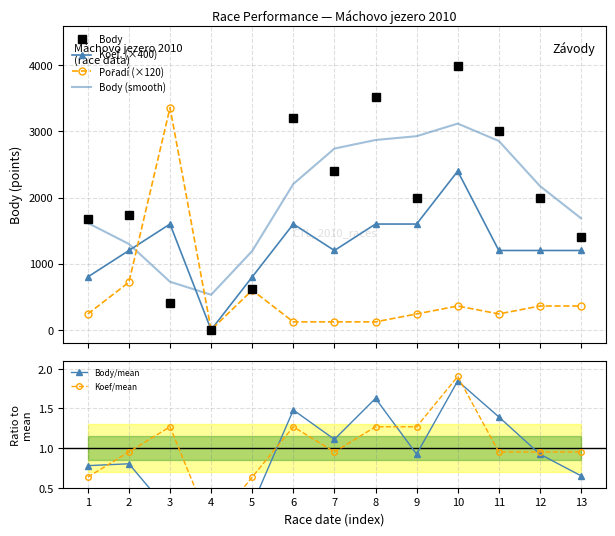

Which label corresponds to the smallest value in the chart?

4